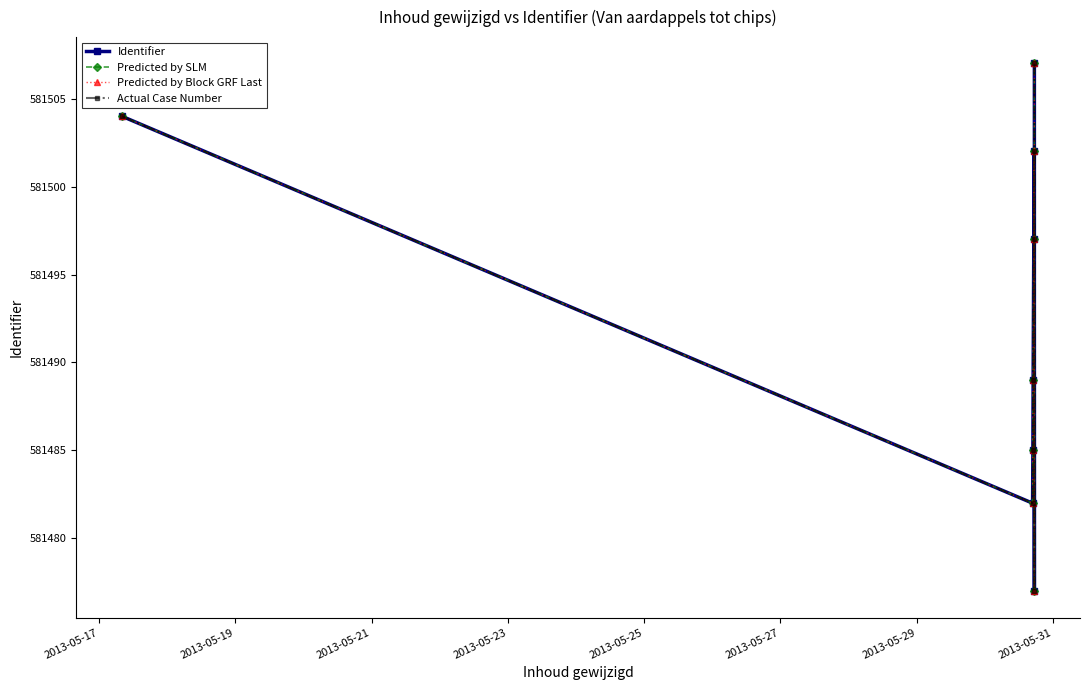

In Predicted by SLM, how many points are higher than both neighbors (excluding endpoints)?

1